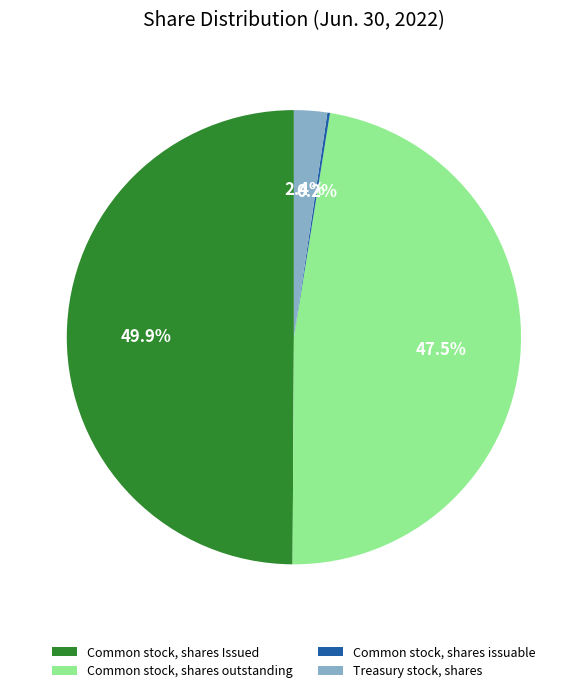

Between Treasury stock, shares and Common stock, shares outstanding, which is larger?

Common stock, shares outstanding